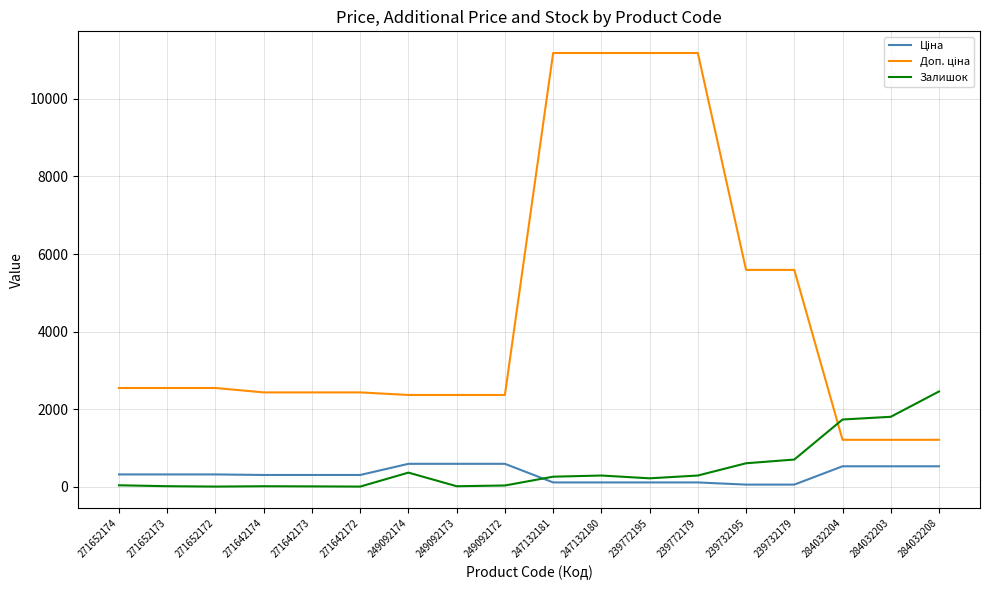

Is it true that Залишок equals 220.0 at 239732179?

False